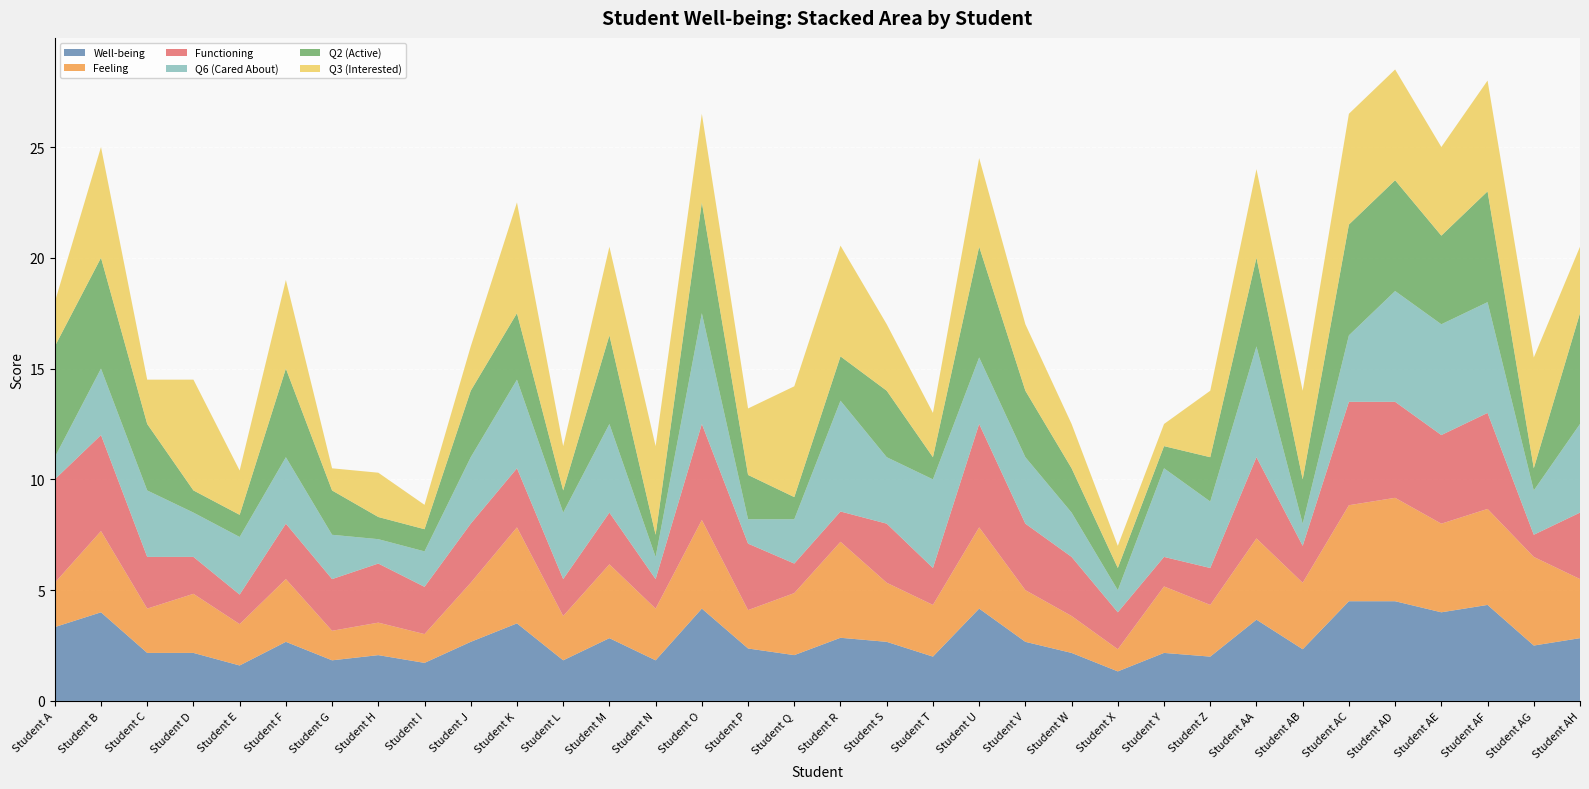

Reading left to right, transcribe all the data shown in this chart.

Well-being: 3.3	4.0	2.2	2.2	1.6	2.7	1.8	2.1	1.7	2.7	3.5	1.8	2.8	1.8	4.2	2.4	2.1	2.9	2.7	2.0	4.2	2.7	2.2	1.3	2.2	2.0	3.7	2.3	4.5	4.5	4.0	4.3	2.5	2.8
Feeling: 2.0	3.7	2.0	2.7	1.9	2.8	1.3	1.5	1.3	2.7	4.3	2.0	3.3	2.3	4.0	1.7	2.8	4.3	2.7	2.3	3.7	2.3	1.7	1.0	3.0	2.3	3.7	3.0	4.3	4.7	4.0	4.3	4.0	2.7
Functioning: 4.7	4.3	2.3	1.7	1.3	2.5	2.3	2.7	2.1	2.7	2.7	1.7	2.3	1.3	4.3	3.0	1.3	1.4	2.7	1.7	4.7	3.0	2.7	1.7	1.3	1.7	3.7	1.7	4.7	4.3	4.0	4.3	1.0	3.0
Q6 (Cared About): 1.0	3.0	3.0	2.0	2.6	3.0	2.0	1.1	1.6	3.0	4.0	3.0	4.0	1.0	5.0	1.1	2.0	5.0	3.0	4.0	3.0	3.0	2.0	1.0	4.0	3.0	5.0	1.0	3.0	5.0	5.0	5.0	2.0	4.0
Q2 (Active): 5.0	5.0	3.0	1.0	1.0	4.0	2.0	1.0	1.0	3.0	3.0	1.0	4.0	1.0	5.0	2.0	1.0	2.0	3.0	1.0	5.0	3.0	2.0	1.0	1.0	2.0	4.0	2.0	5.0	5.0	4.0	5.0	1.0	5.0
Q3 (Interested): 2.0	5.0	2.0	5.0	2.0	4.0	1.0	2.0	1.1	2.0	5.0	2.0	4.0	4.0	4.0	3.0	5.0	5.0	3.0	2.0	4.0	3.0	2.0	1.0	1.0	3.0	4.0	4.0	5.0	5.0	4.0	5.0	5.0	3.0